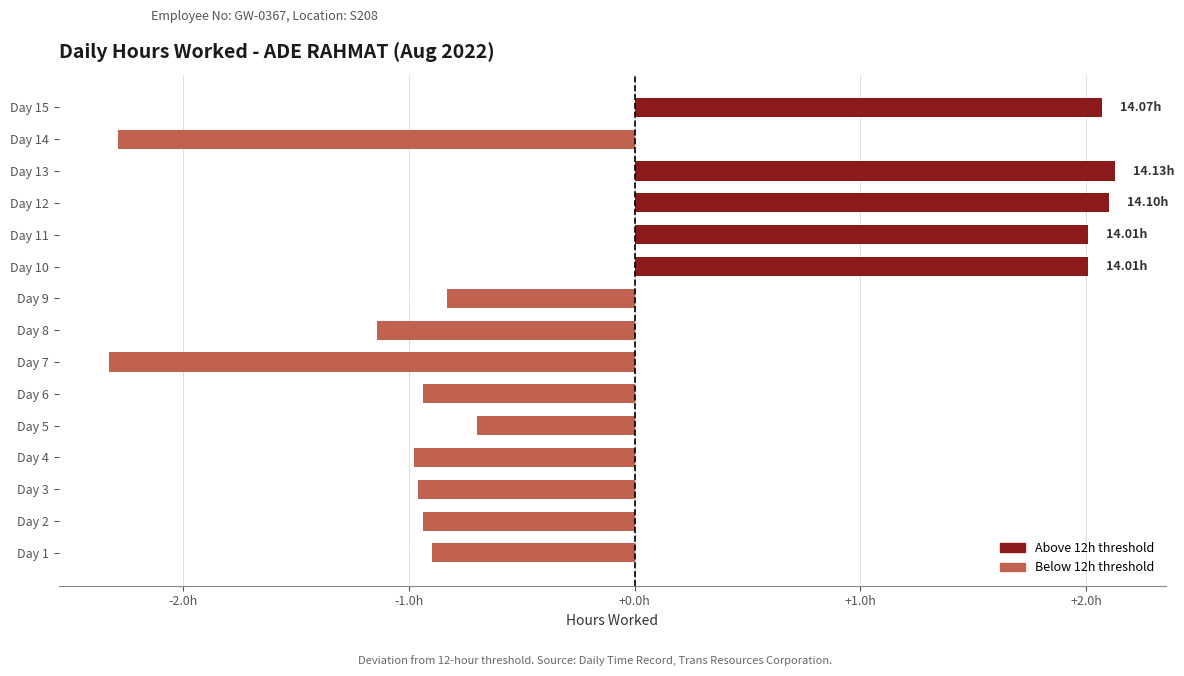

Does the chart contain any negative values?

Yes